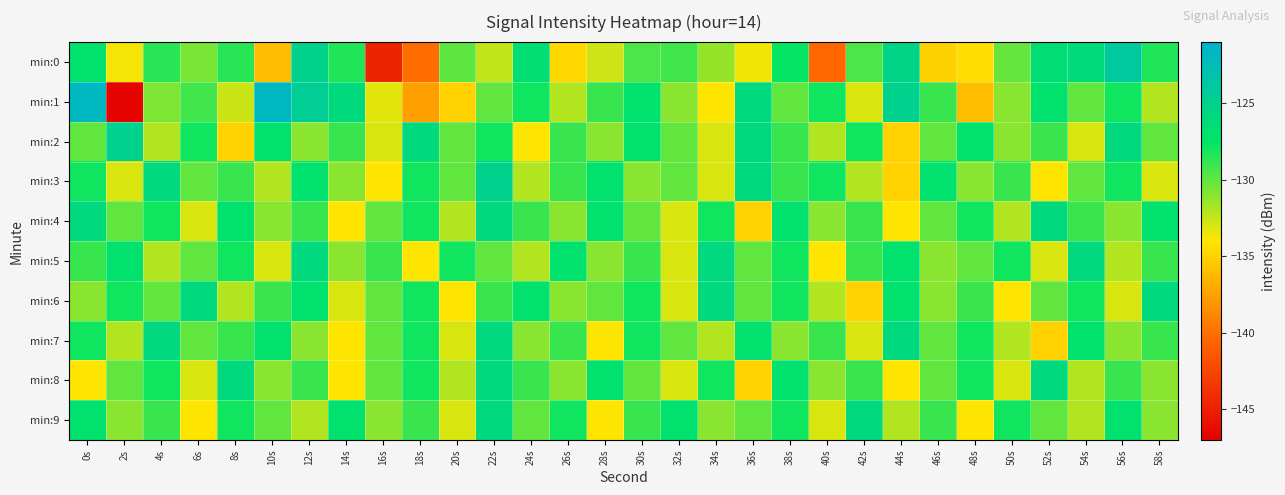

Which series has the widest spread of values?

min:1